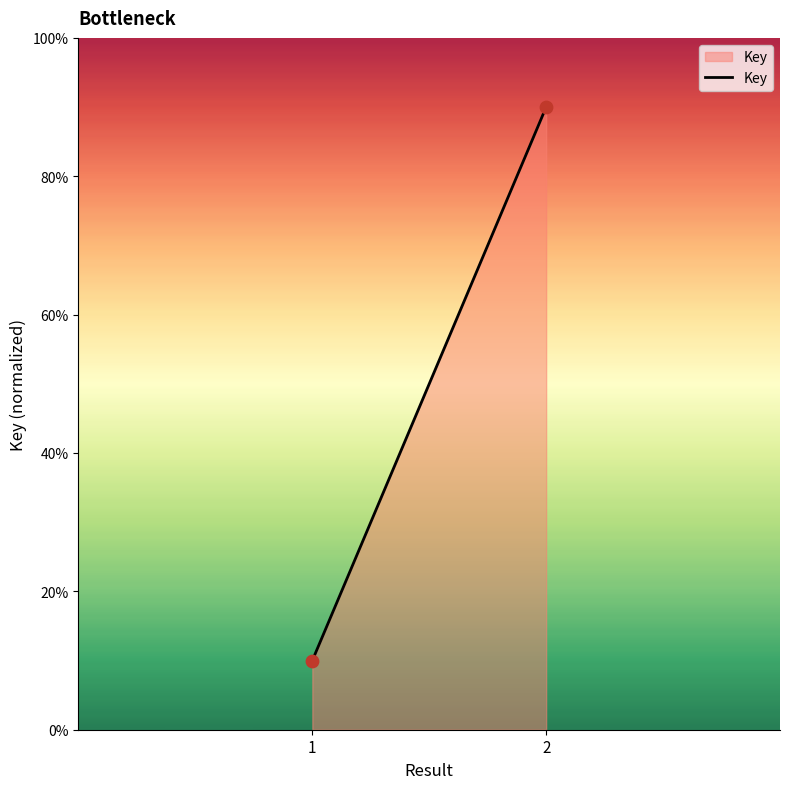

What is the range of Y values (max minus min)?

80